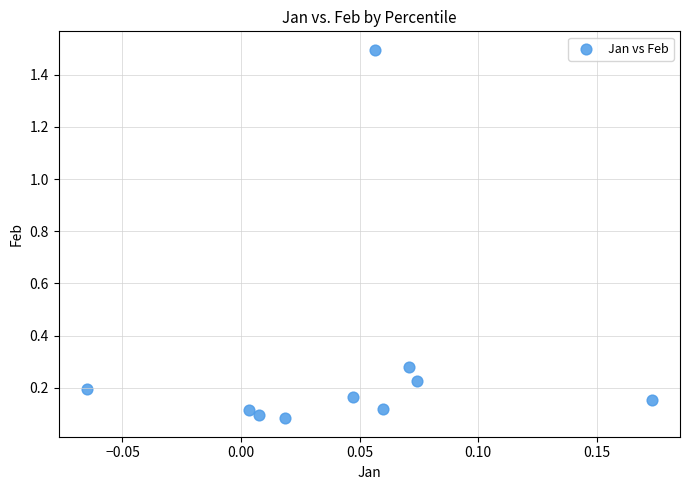

What is the range of Y values (max minus min)?

1.4